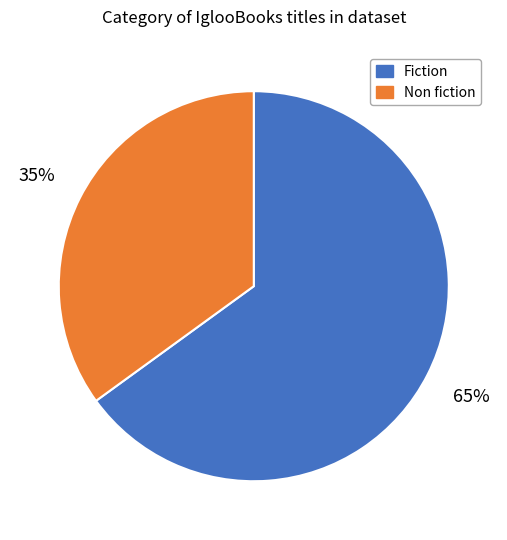

Is there a majority slice in this chart?

Yes